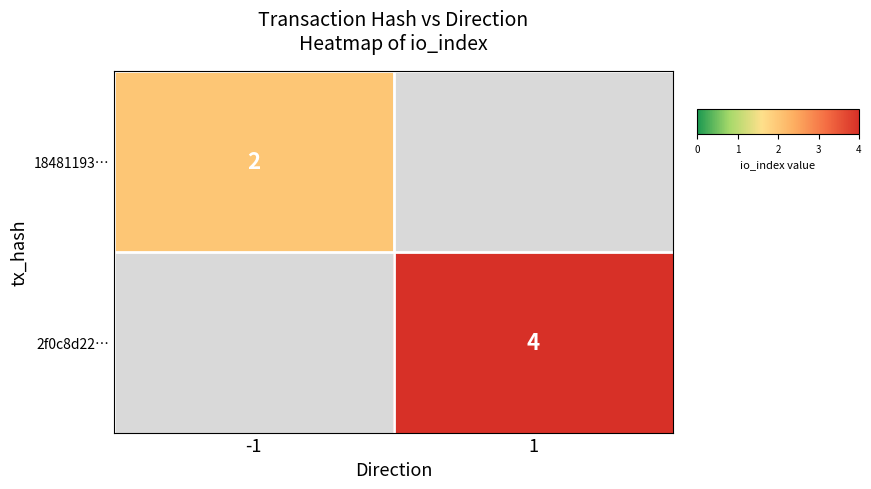

The value of 2f0c8d22… at 1 is 6. True or false?

False